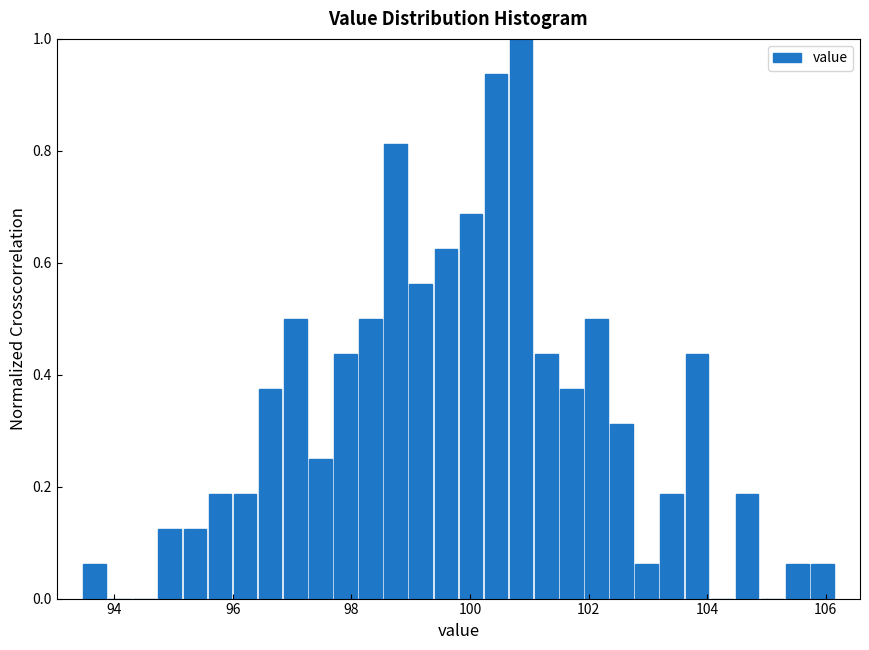

Read against the x-axis, roughly where is the centre of the tallest bar?

100.8